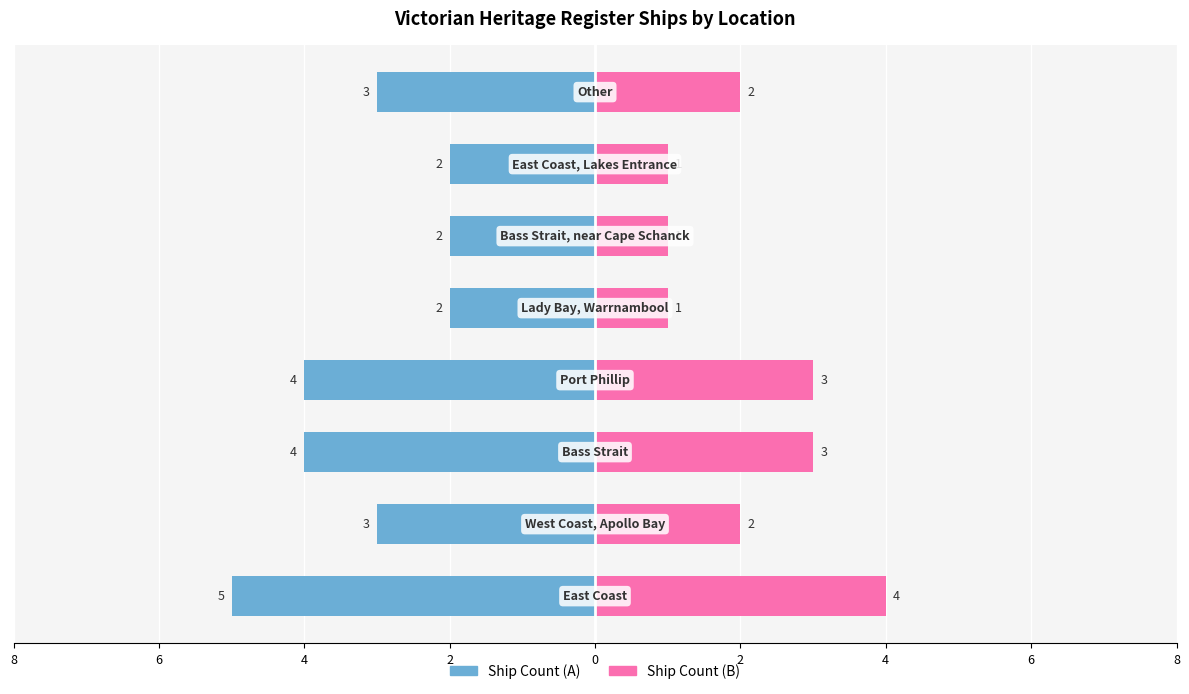

Between 4 and 0, which is larger?

4